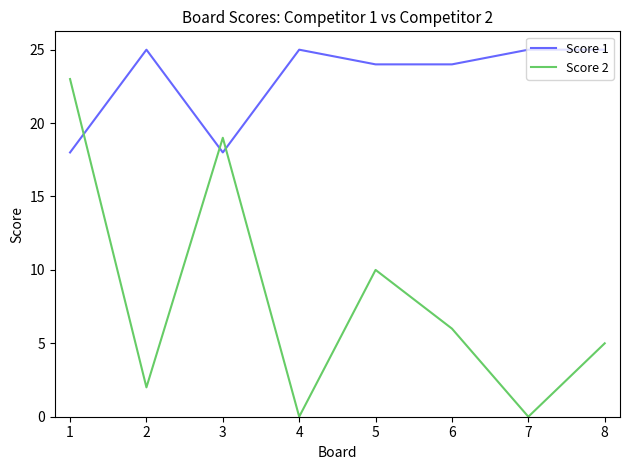

At 6, list the series in order from smallest to largest.

Score 2, Score 1